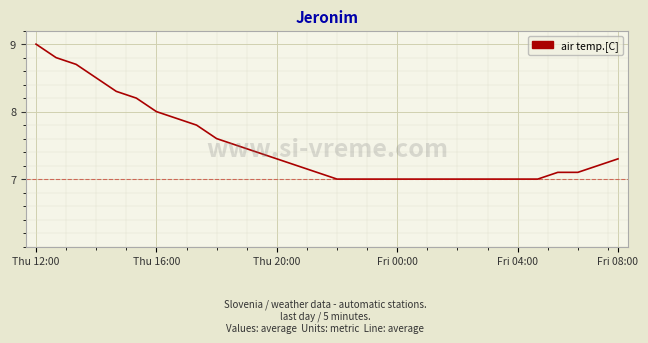

What is the smallest value displayed?

7.0